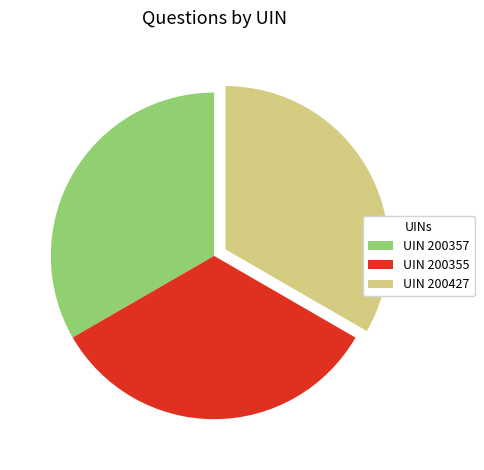

Is there any slice that represents more than half of the pie?

No